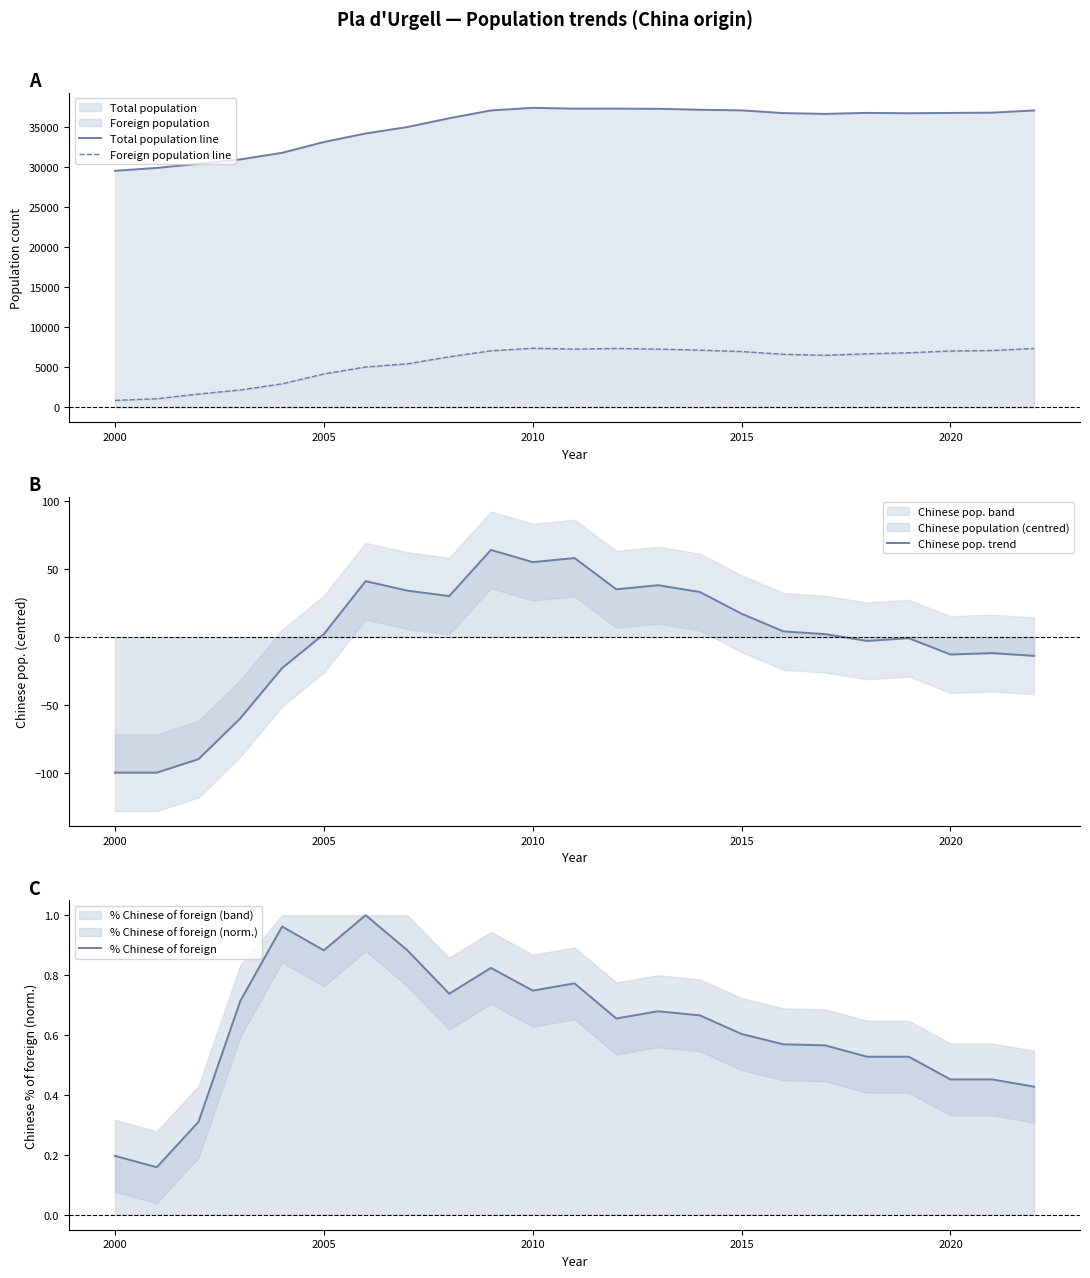

Is it true that % Chinese of foreign equals 0.2 at 2020?

False